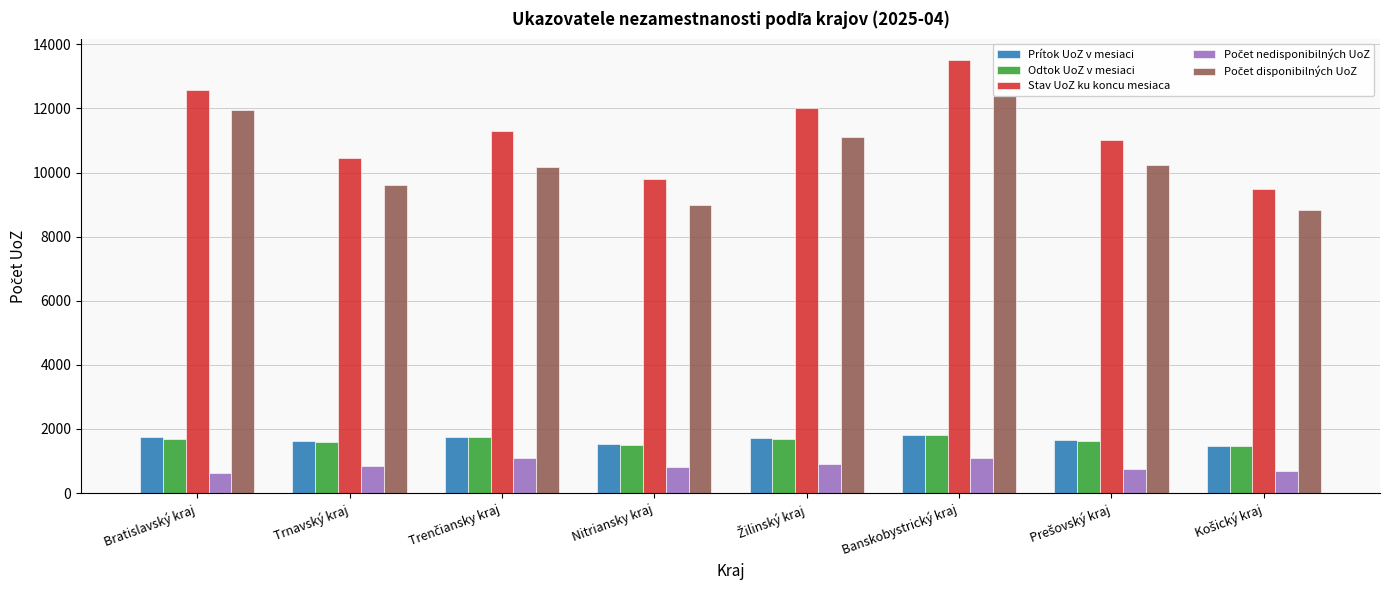

Which series has the largest range (max minus min)?

Stav UoZ ku koncu mesiaca